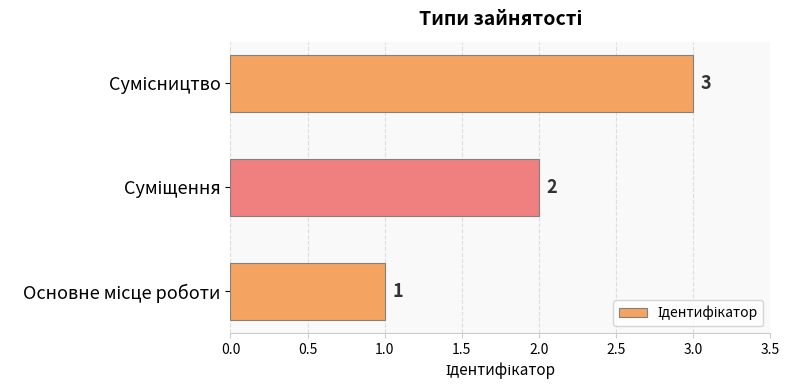

What is the average value?

2